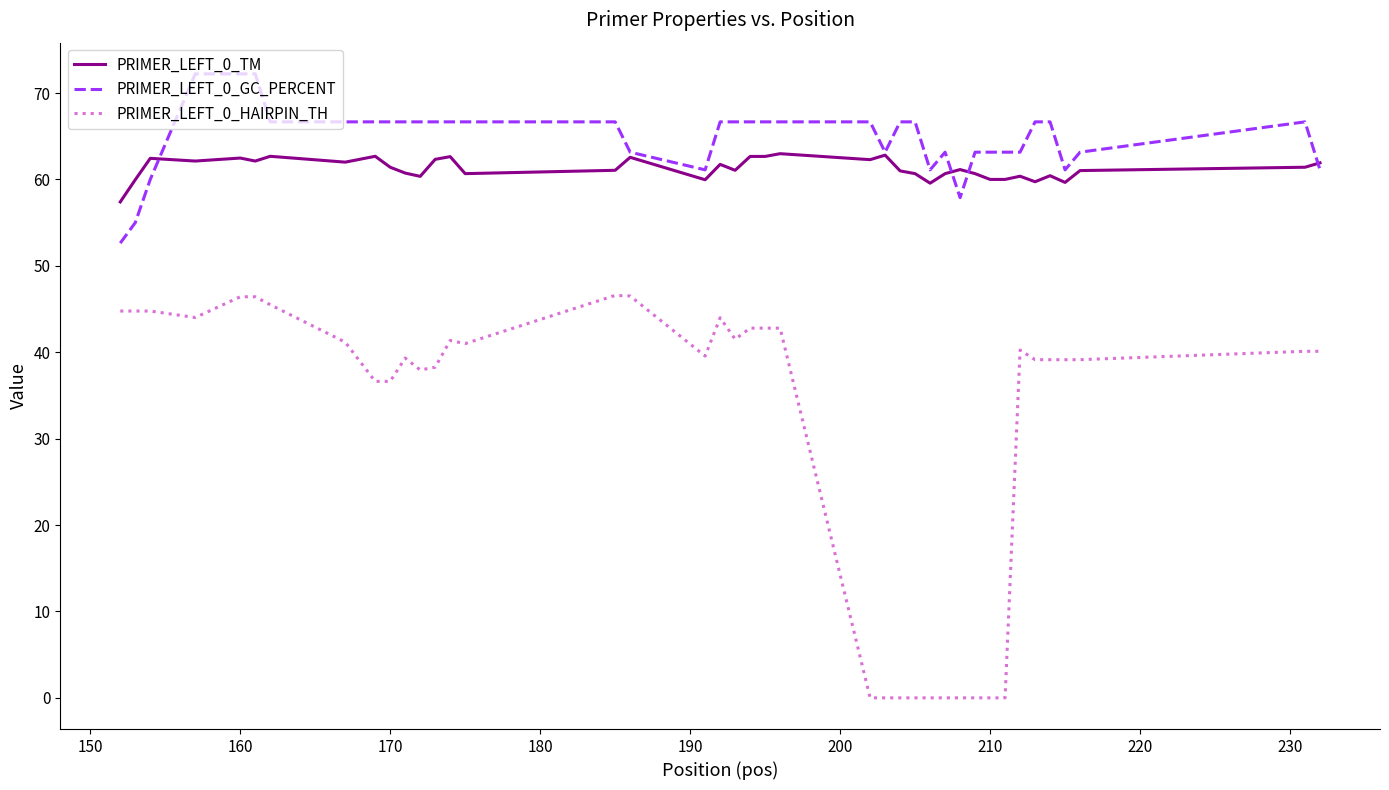

Rank the series by their maximum value, from lowest to highest.

PRIMER_LEFT_0_HAIRPIN_TH, PRIMER_LEFT_0_TM, PRIMER_LEFT_0_GC_PERCENT